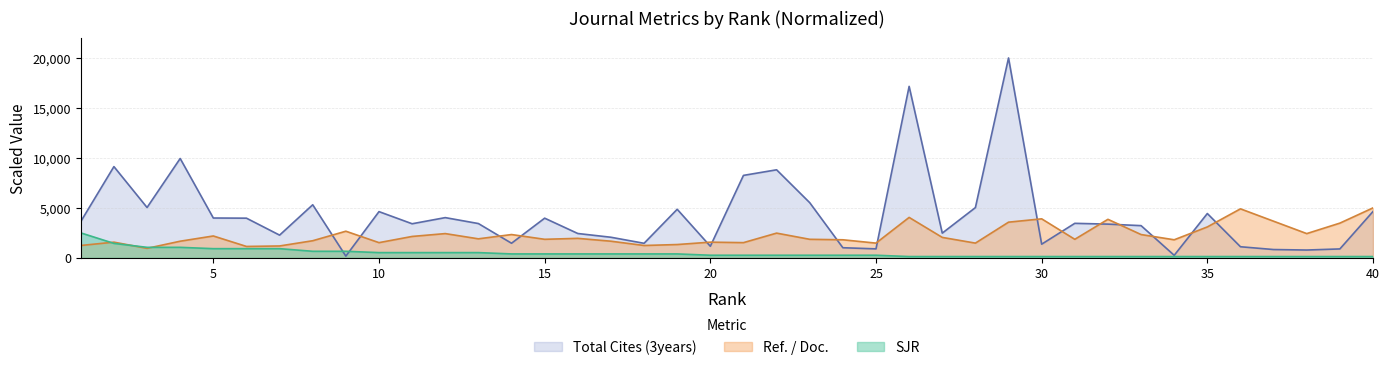

What is the value of the Ref. / Doc. point at the 13th from the left?

1904.8